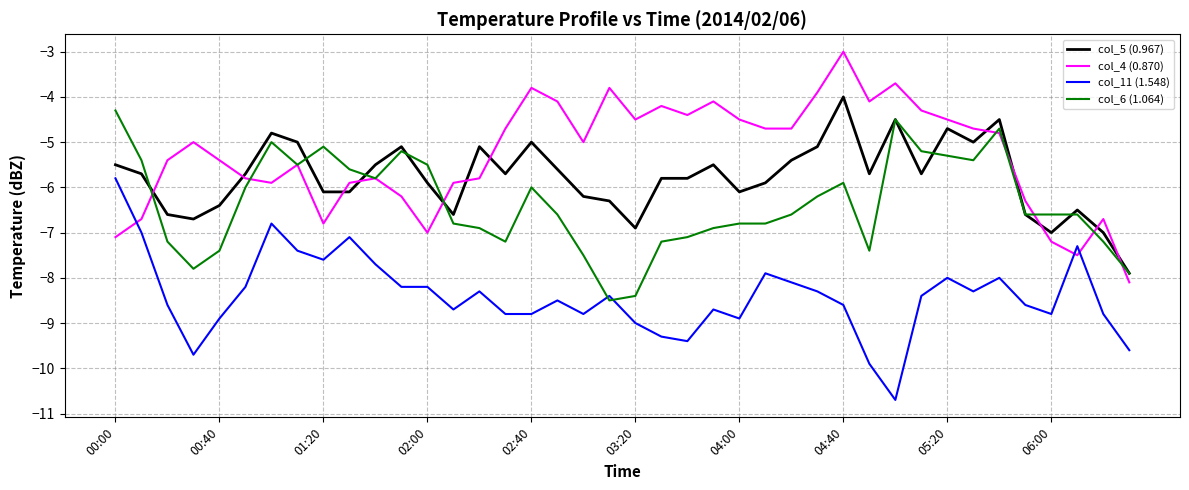

What is the lowest value of the col_4 (0.870) series?

-8.1